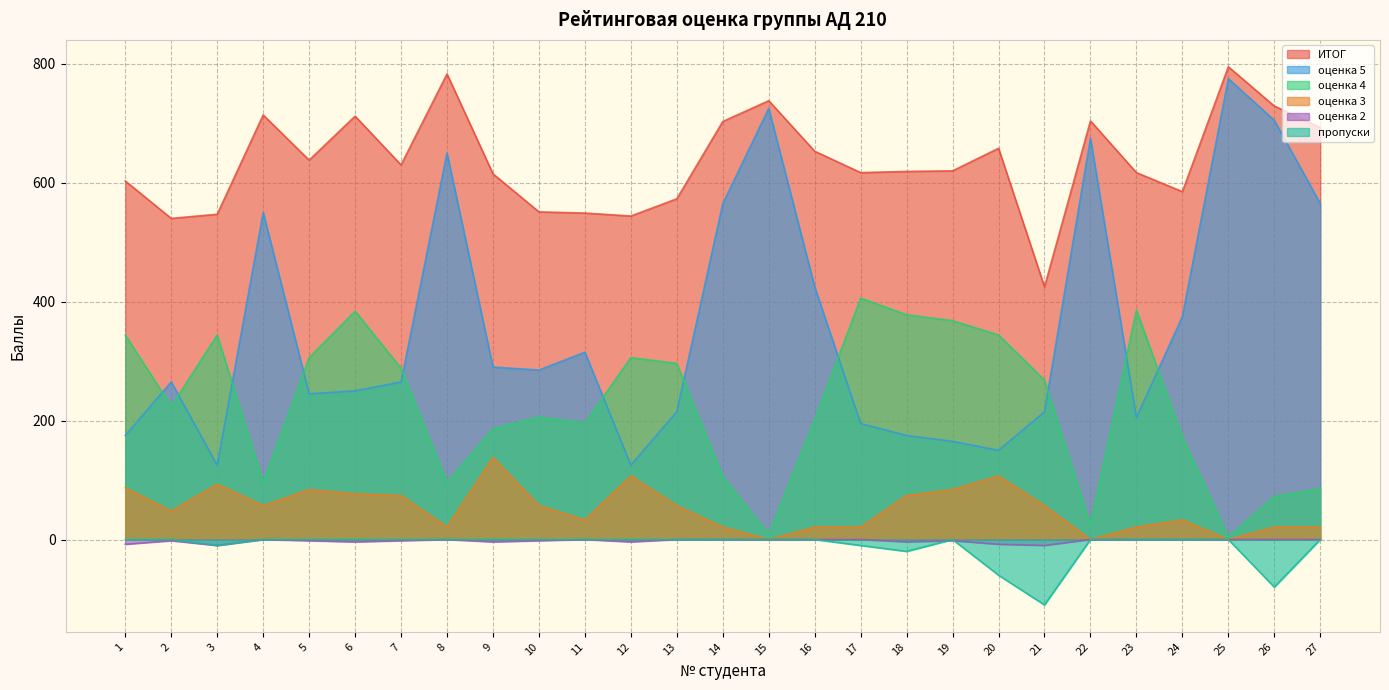

At which label does оценка 5 first exceed 265?

4